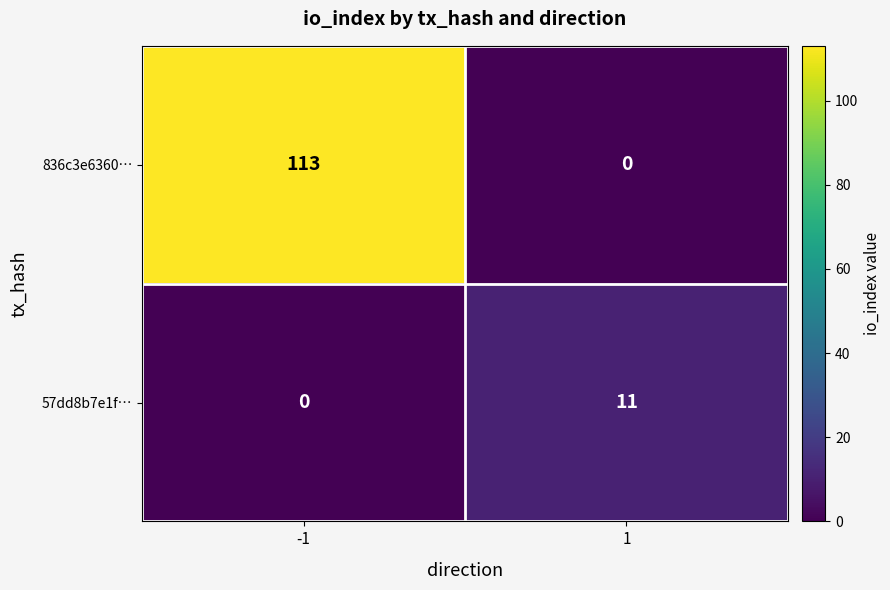

What is the highest value of the 57dd8b7e1f… series?

11